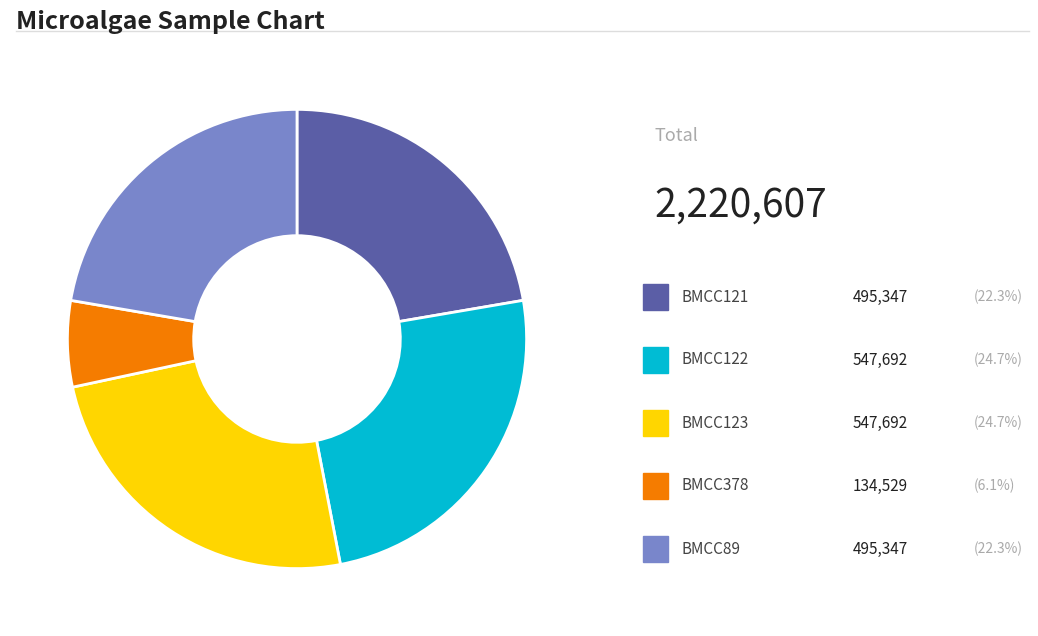

Does any single category account for the majority?

No